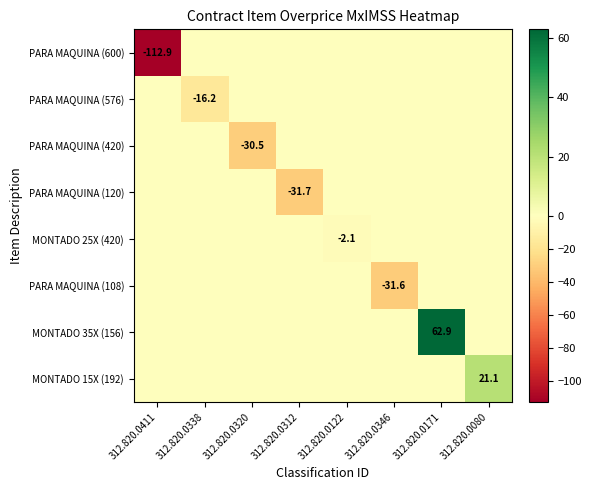

The value of MONTADO 35X (156) at 312.820.0171 is 62.9. True or false?

True